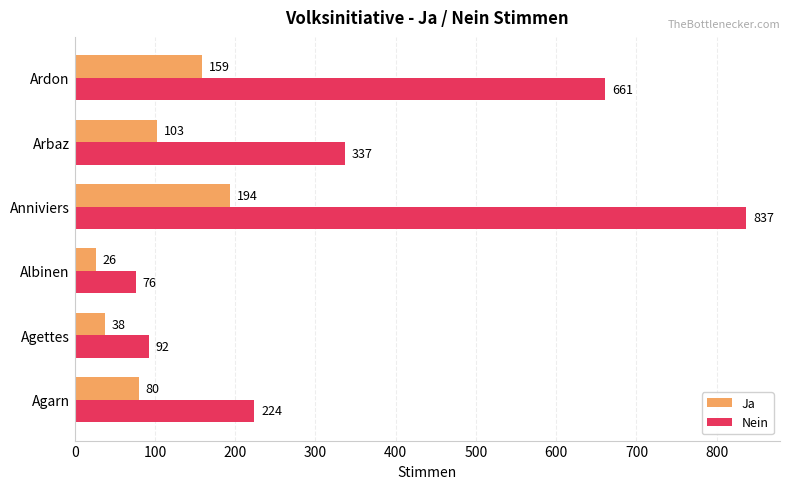

What is the average value of the Nein series?

371